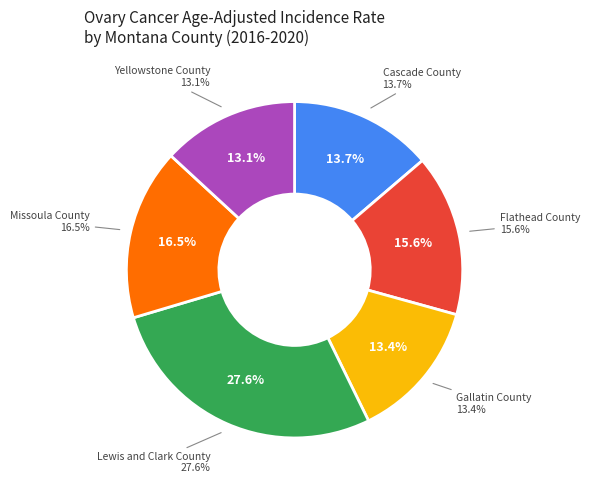

To the nearest percent, what portion does Lewis and Clark County represent?

28%